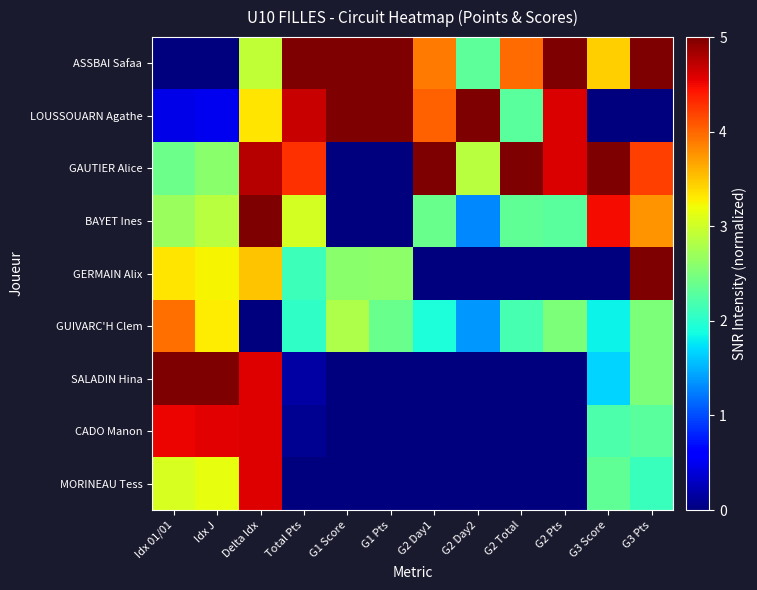

Which has a higher value, G2 Day1 or G2 Pts?

G2 Pts